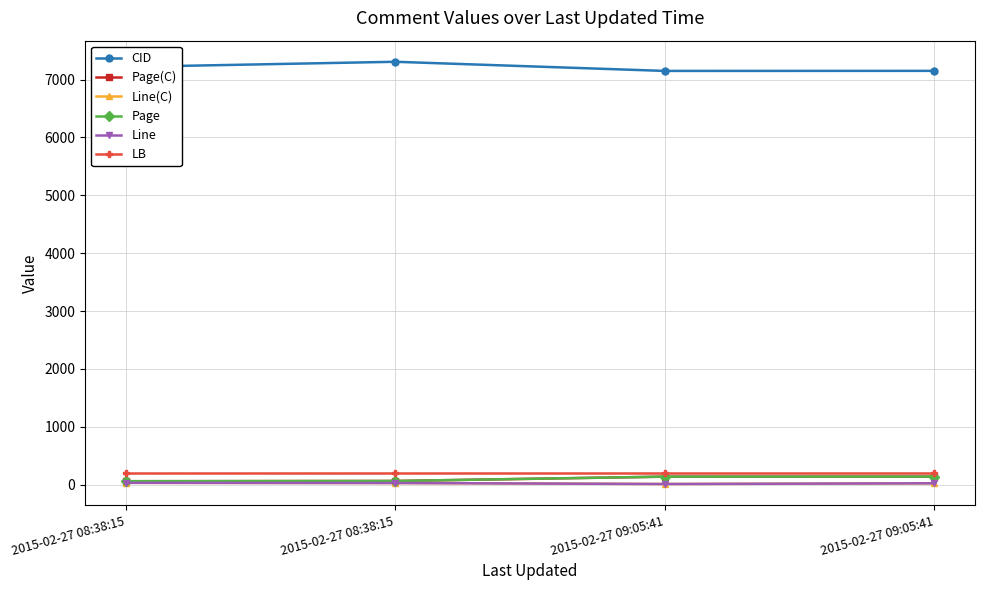

At which category is the sum across all series the highest?

2015-02-27 08:38:15